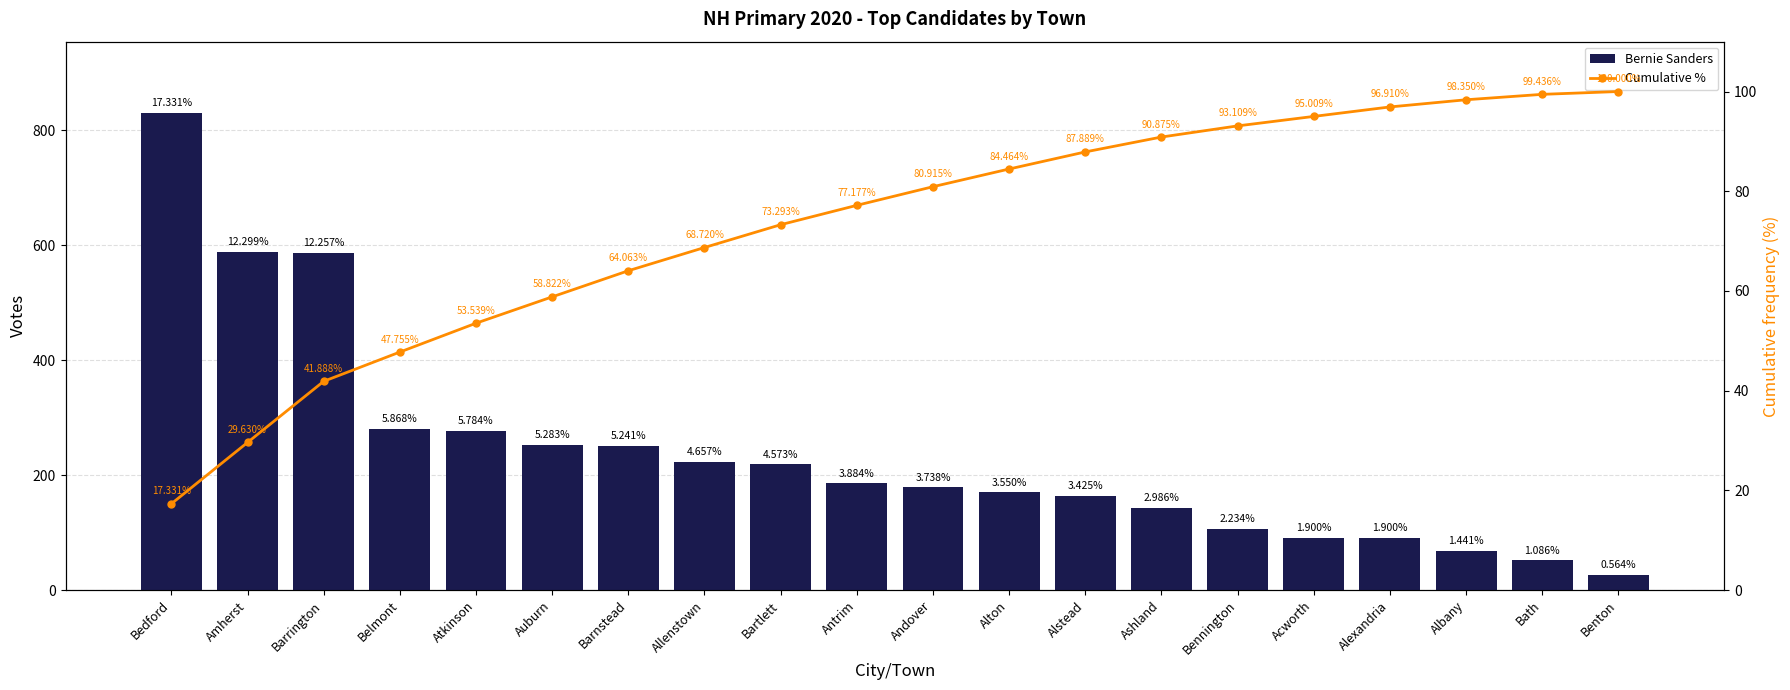

Reading left to right, list all the values displayed in this chart.

Bernie Sanders: Bedford=830.0	Amherst=589.0	Barrington=587.0	Belmont=281.0	Atkinson=277.0	Auburn=253.0	Barnstead=251.0	Allenstown=223.0	Bartlett=219.0	Antrim=186.0	Andover=179.0	Alton=170.0	Alstead=164.0	Ashland=143.0	Bennington=107.0	Acworth=91.0	Alexandria=91.0	Albany=69.0	Bath=52.0	Benton=27.0
Cumulative %: Bedford=17.3	Amherst=29.6	Barrington=41.9	Belmont=47.8	Atkinson=53.5	Auburn=58.8	Barnstead=64.1	Allenstown=68.7	Bartlett=73.3	Antrim=77.2	Andover=80.9	Alton=84.5	Alstead=87.9	Ashland=90.9	Bennington=93.1	Acworth=95.0	Alexandria=96.9	Albany=98.4	Bath=99.4	Benton=100.0